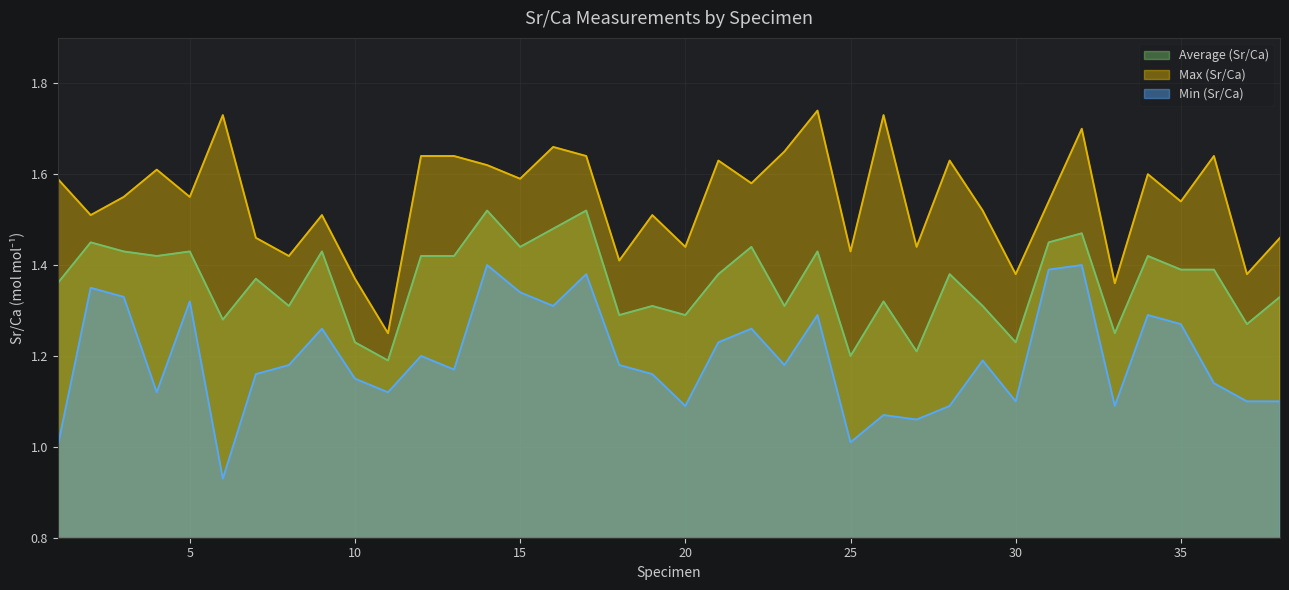

What is the difference between the highest and lowest values at 1?

0.6